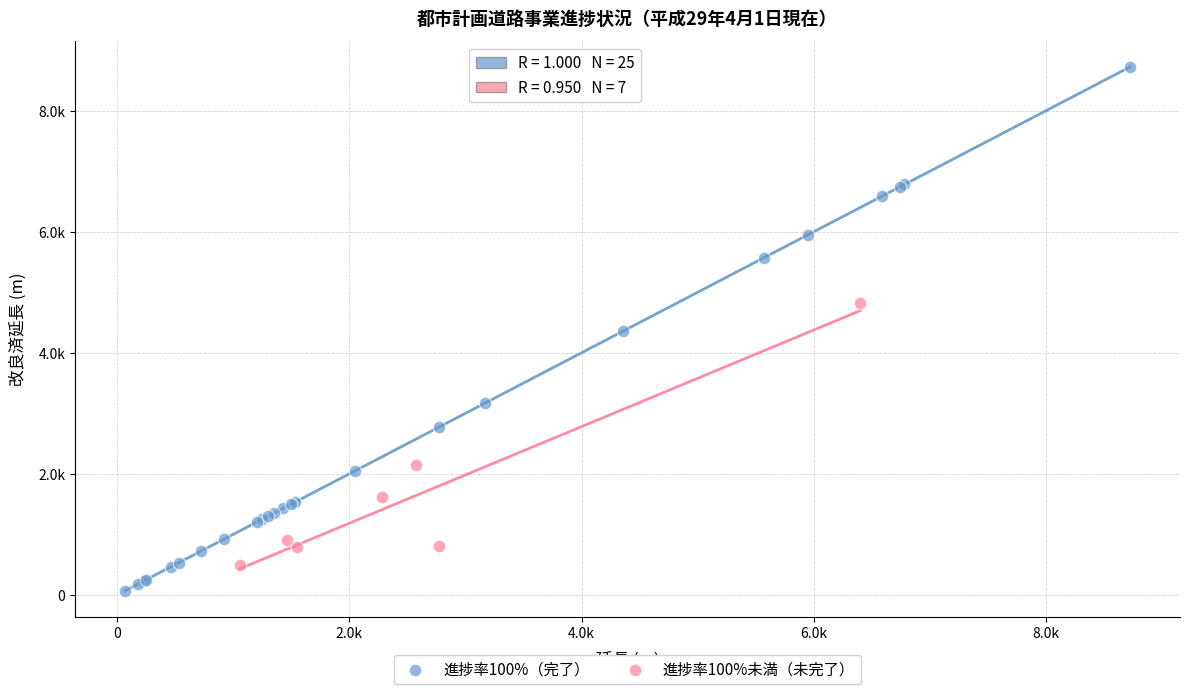

Which series contains the lowest Y value?

進捗率100%（完了）